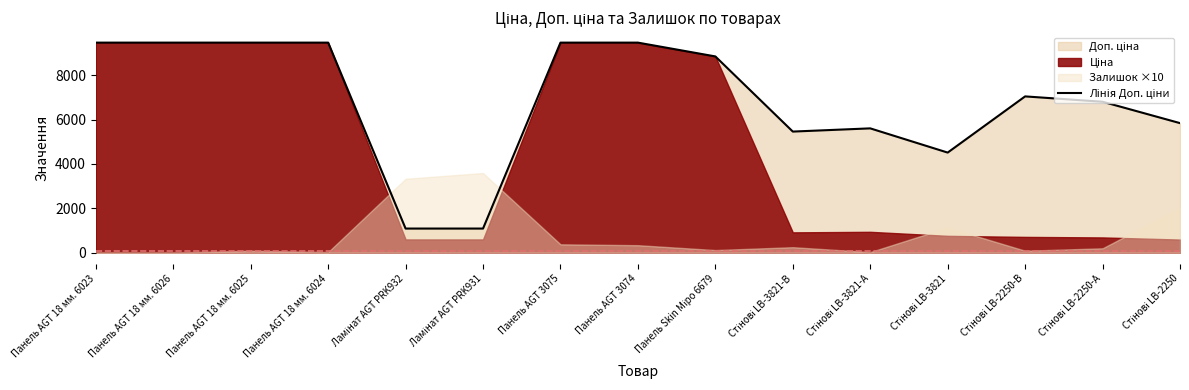

What is the label of the 9th point from the right?

Панель AGT 3075